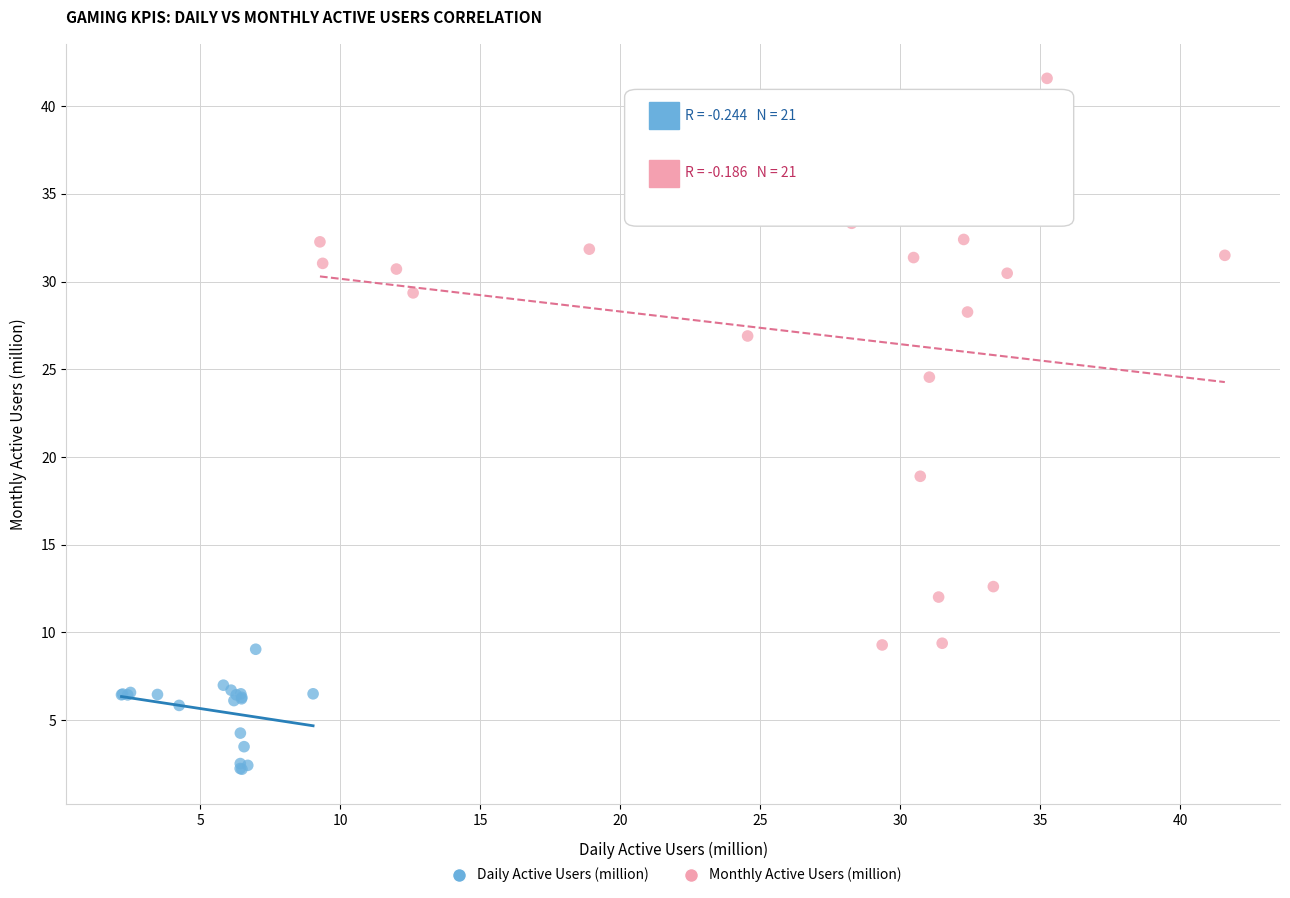

Which series has the widest spread of Y values?

Monthly Active Users (million)